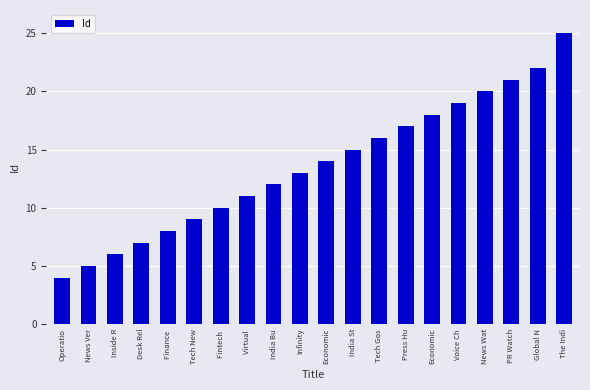

Read the value at Infinity, to the nearest 10.

10